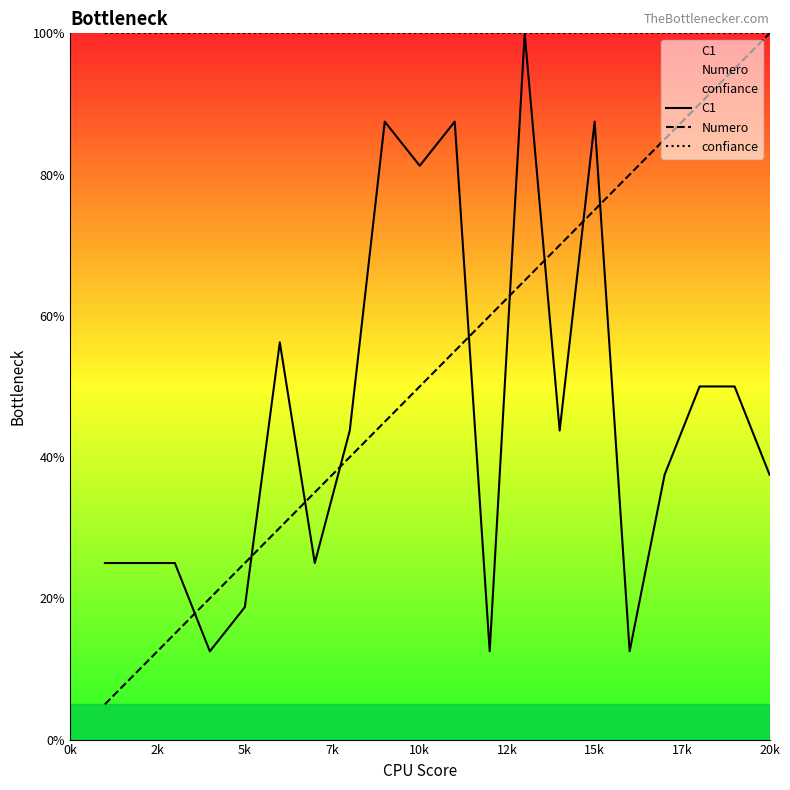

What is the minimum value for confiance?

100.0